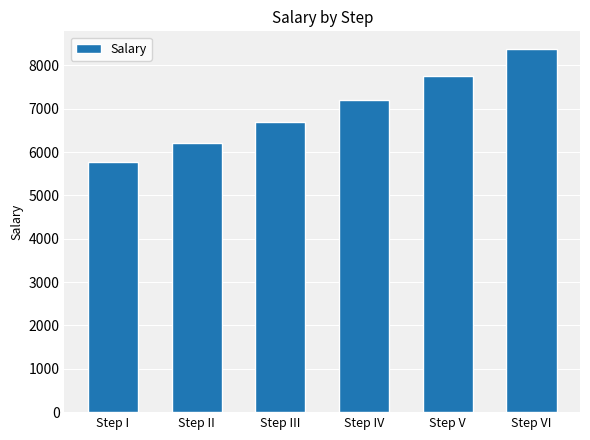

The chart shows a value of 8367.2 at Step VI. True or false?

True